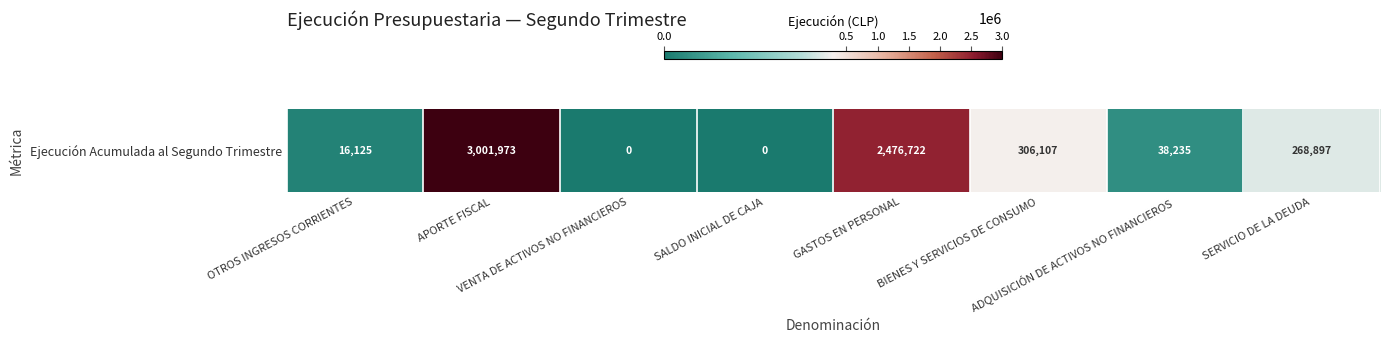

Rank the categories by value from lowest to highest.

VENTA DE ACTIVOS NO FINANCIEROS, SALDO INICIAL DE CAJA, OTROS INGRESOS CORRIENTES, ADQUISICIÓN DE ACTIVOS NO FINANCIEROS, SERVICIO DE LA DEUDA, BIENES Y SERVICIOS DE CONSUMO, GASTOS EN PERSONAL, APORTE FISCAL